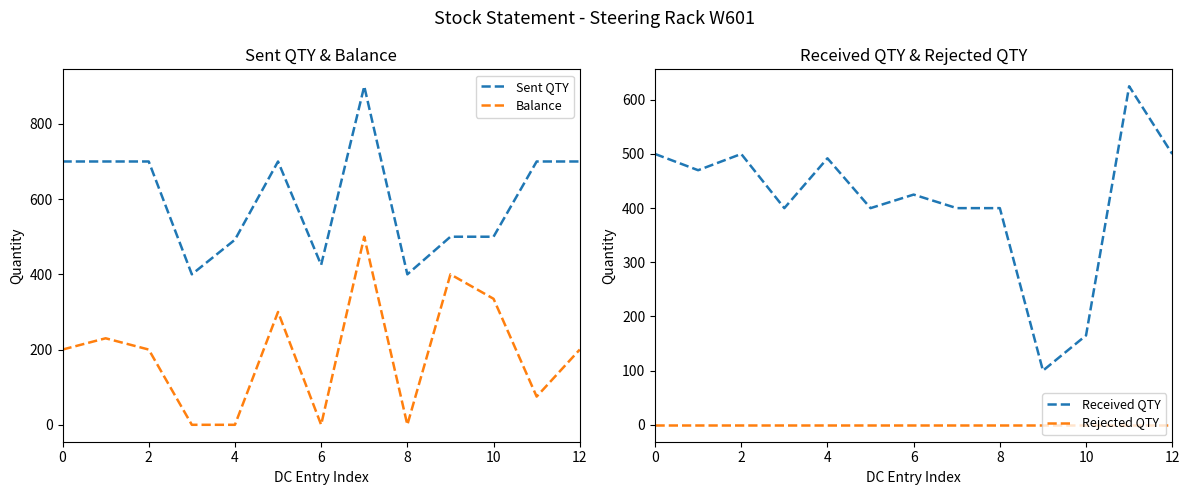

Which series has the largest total across all categories?

Sent QTY